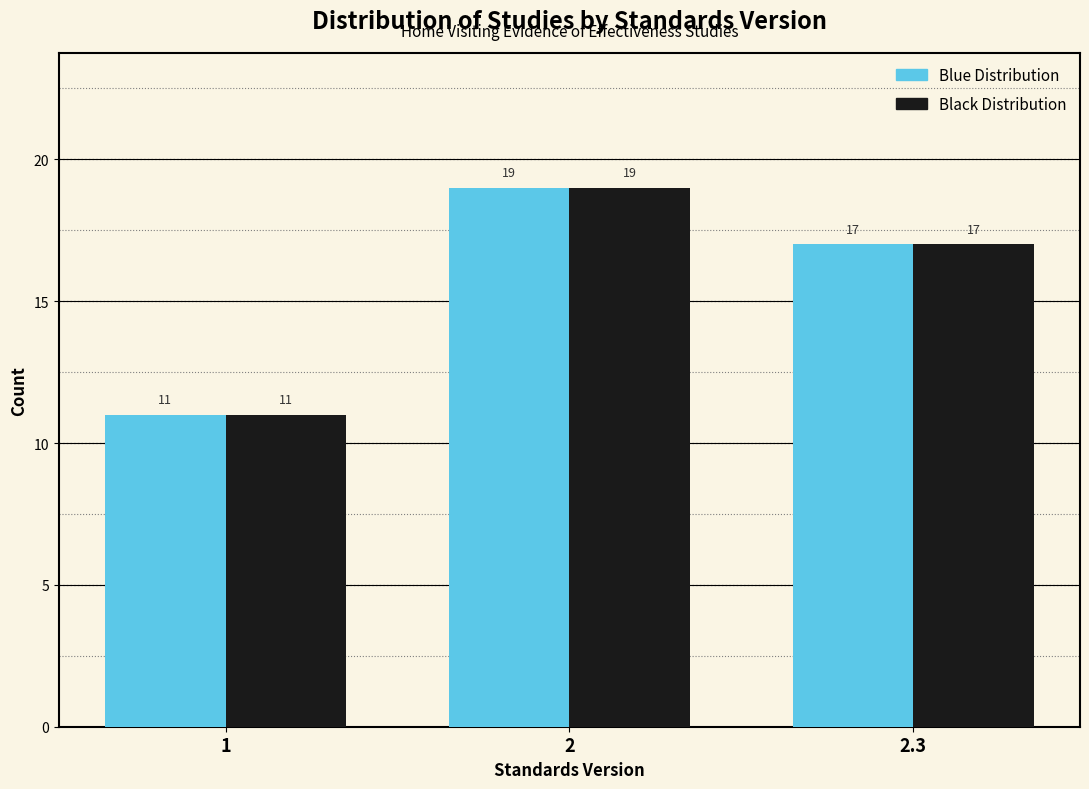

What is the total value across all series at 2?

38